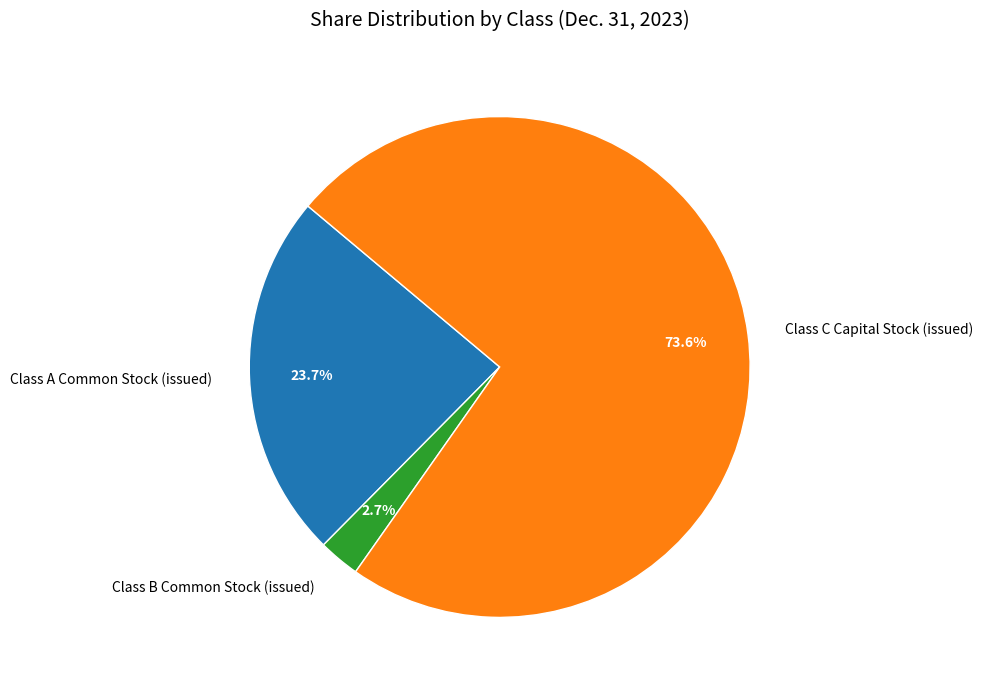

The Class C Capital Stock (issued) slice represents 62% of the pie. True or false?

False